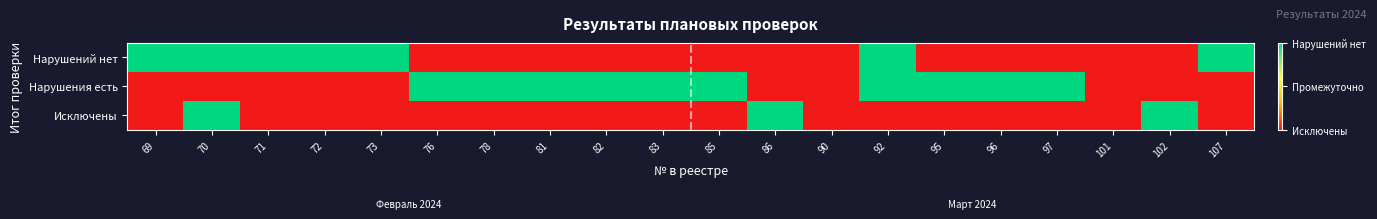

At which category is the sum across all series the highest?

70